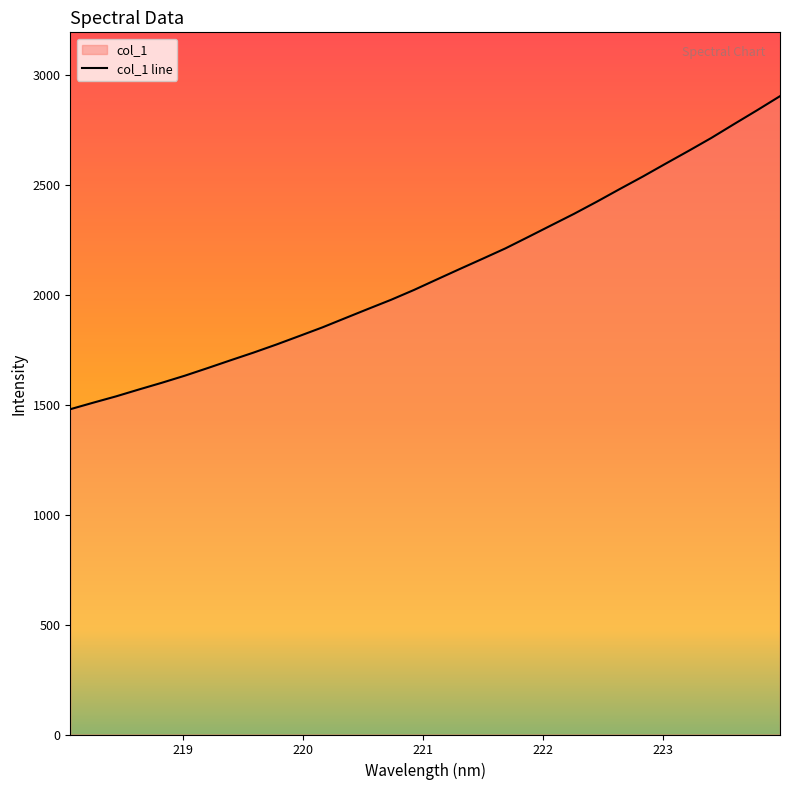

What is the difference between the maximum and minimum values?

1423.7